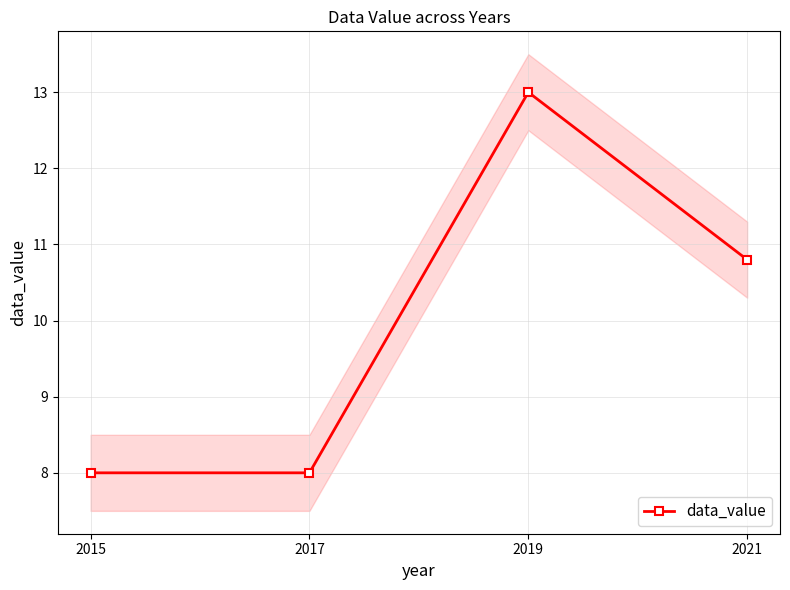

True or false: there are more than 0 points higher than both neighbors.

True